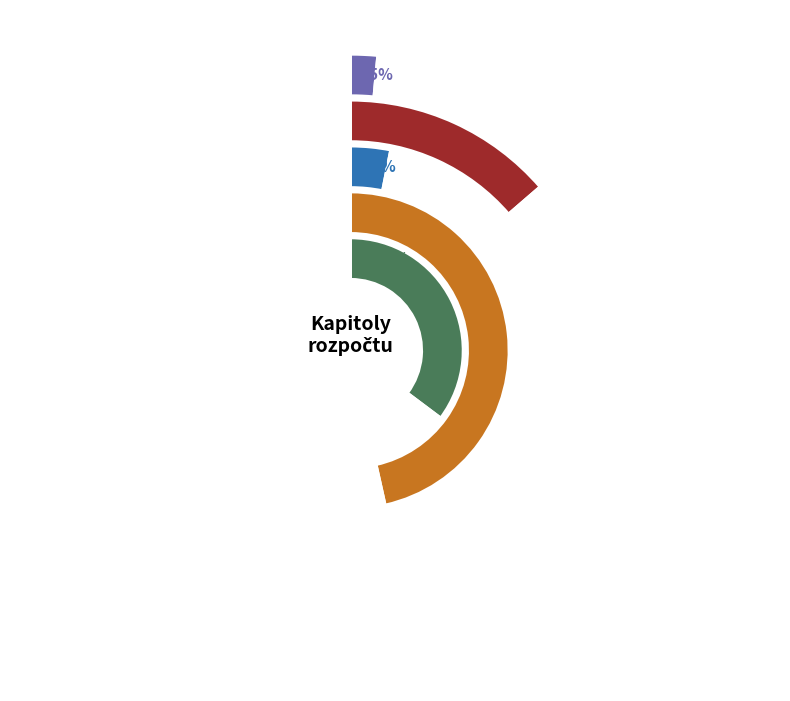

To the nearest percent, what is the difference between the largest and smallest slice percentages?

45%